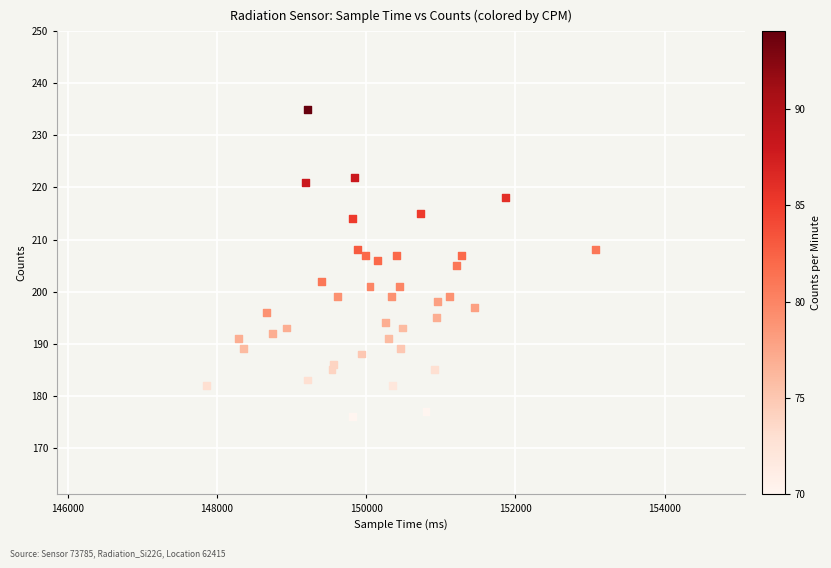

What is the range of Y values (max minus min)?

59